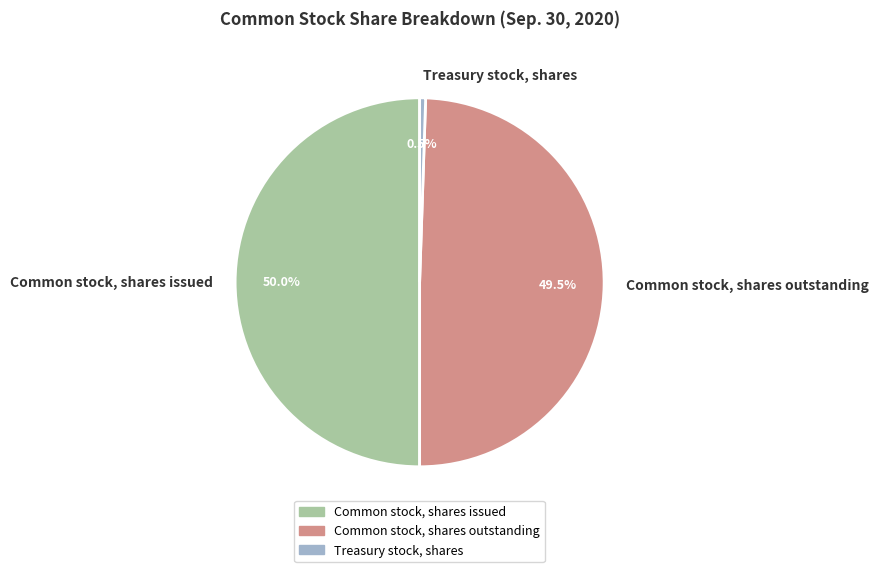

True or false: Treasury stock, shares accounts for 14% of the total.

False